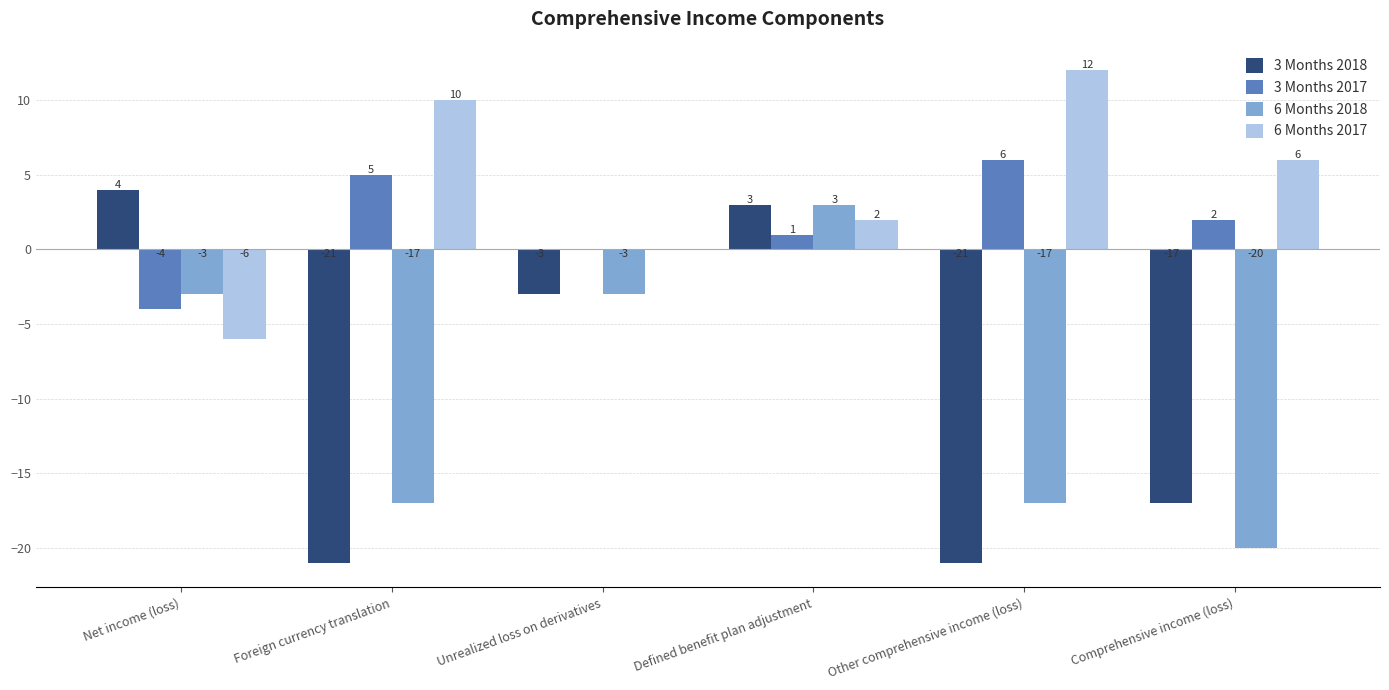

What is the difference between the 3 Months 2017 values at Unrealized loss on derivatives and Foreign currency translation?

5